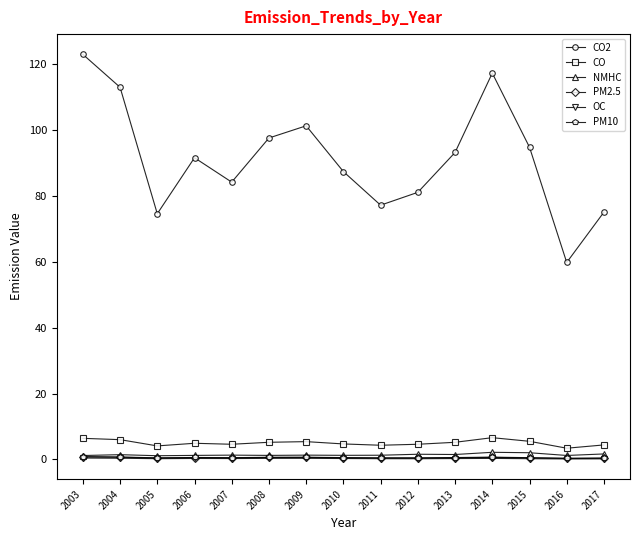

True or false: CO2 and OC intersect in this chart.

False